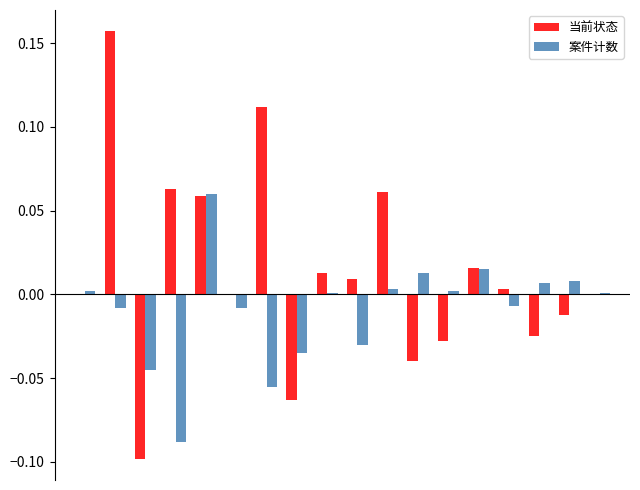

Which series has the largest total across all categories?

当前状态